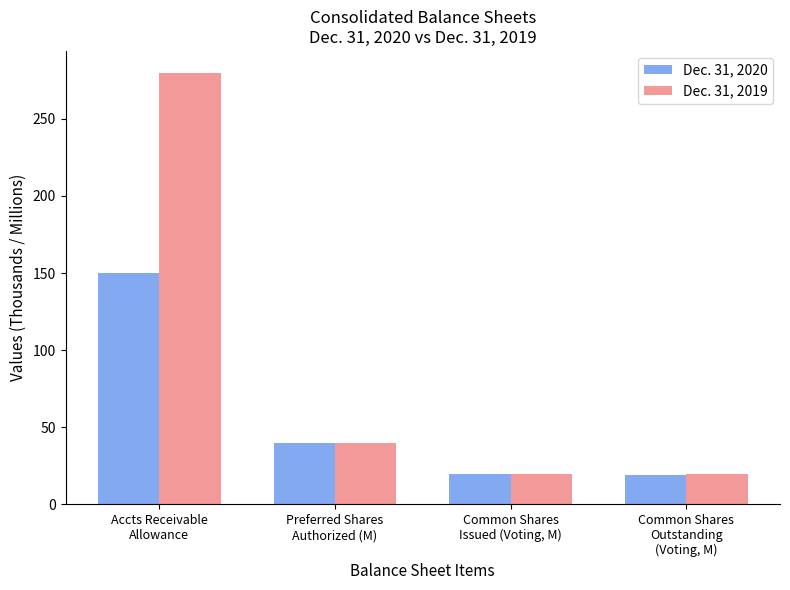

What are all the series names shown in the legend?

Dec. 31, 2020, Dec. 31, 2019